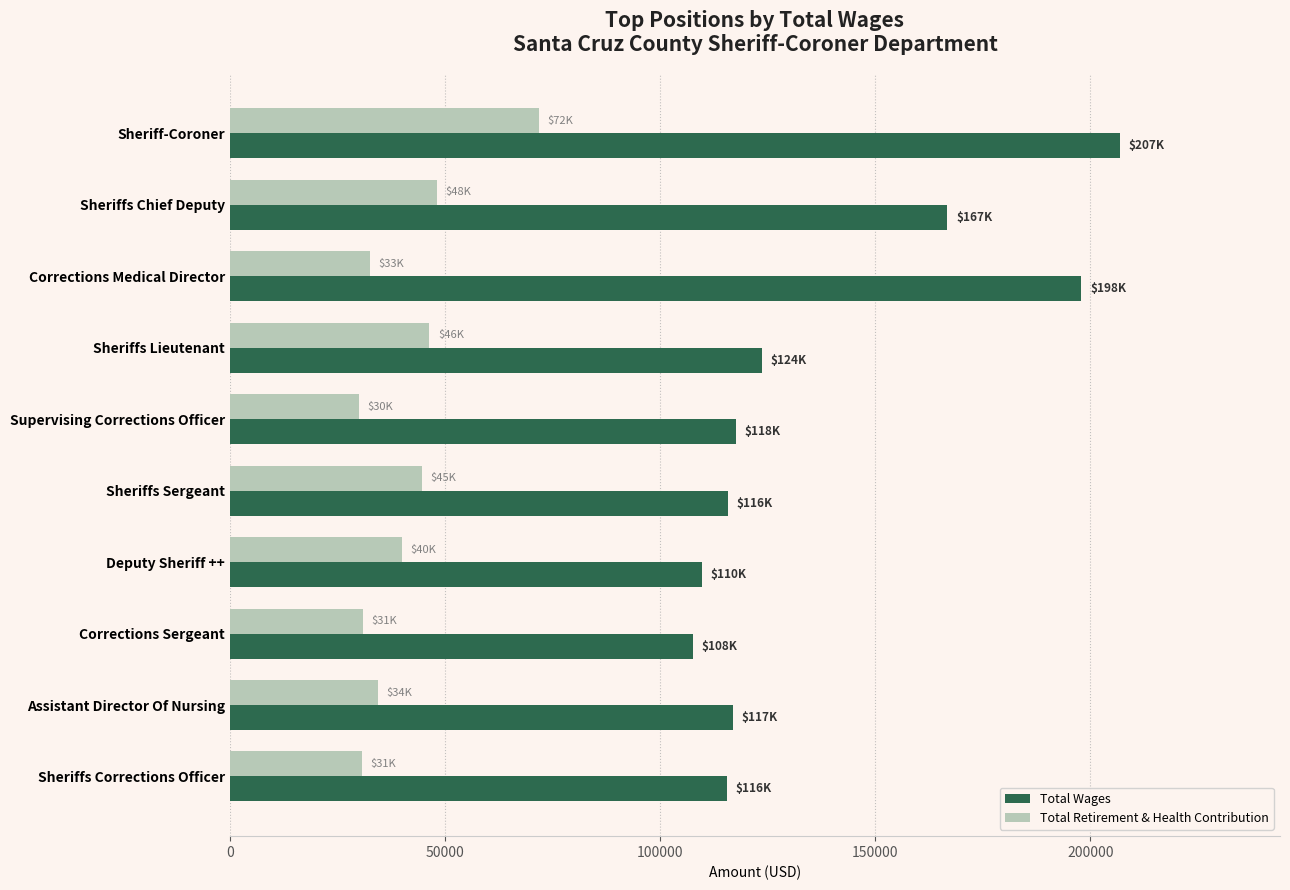

What is the spread (max minus min) of values at Sheriffs Lieutenant?

77251